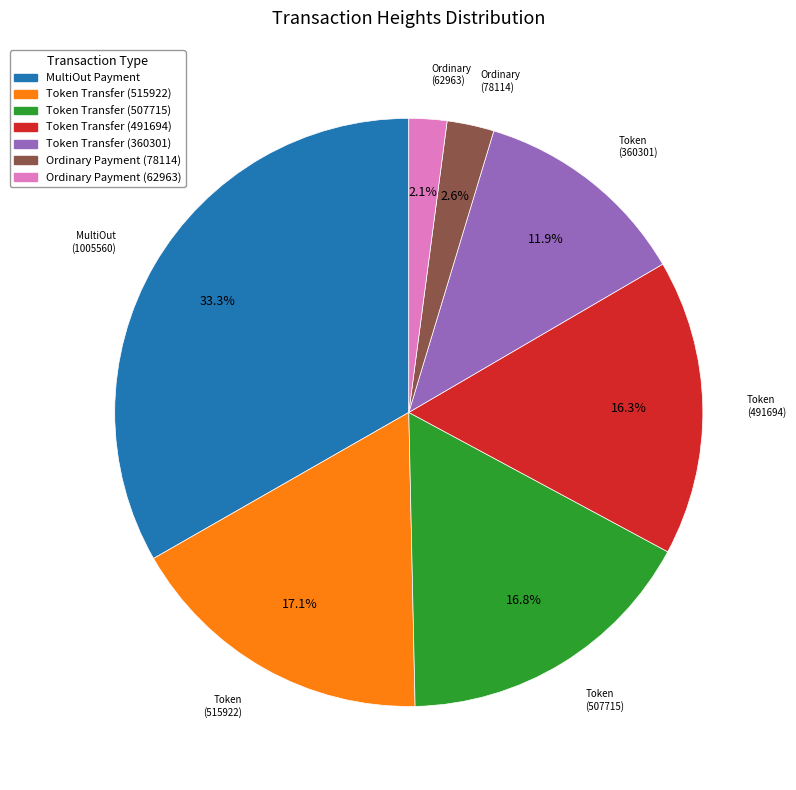

Does any single category account for the majority?

No